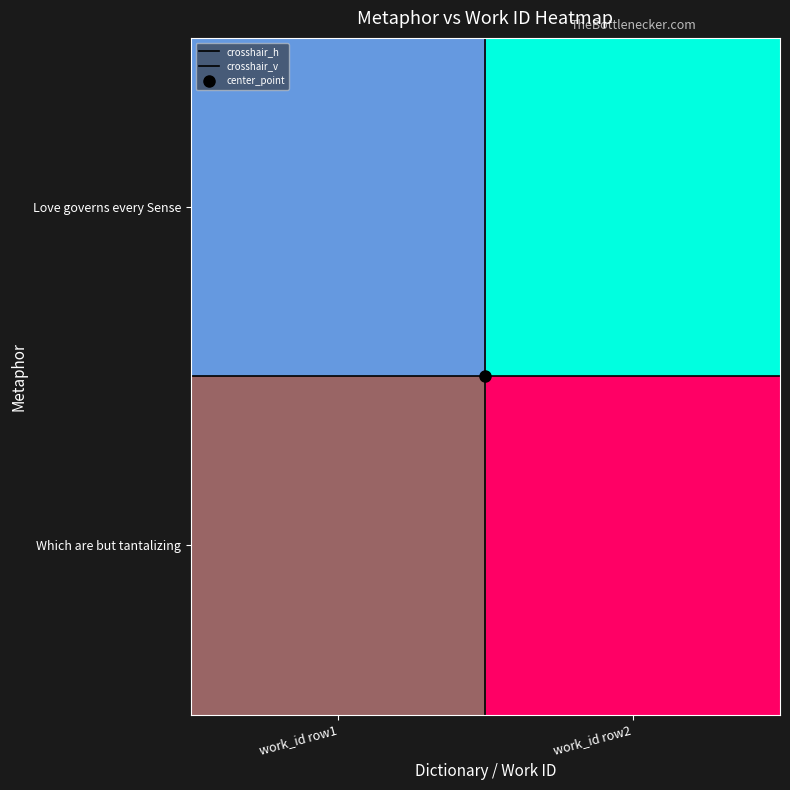

What is the approximate value of Which are but tantalizing at work_id row1?

0.2